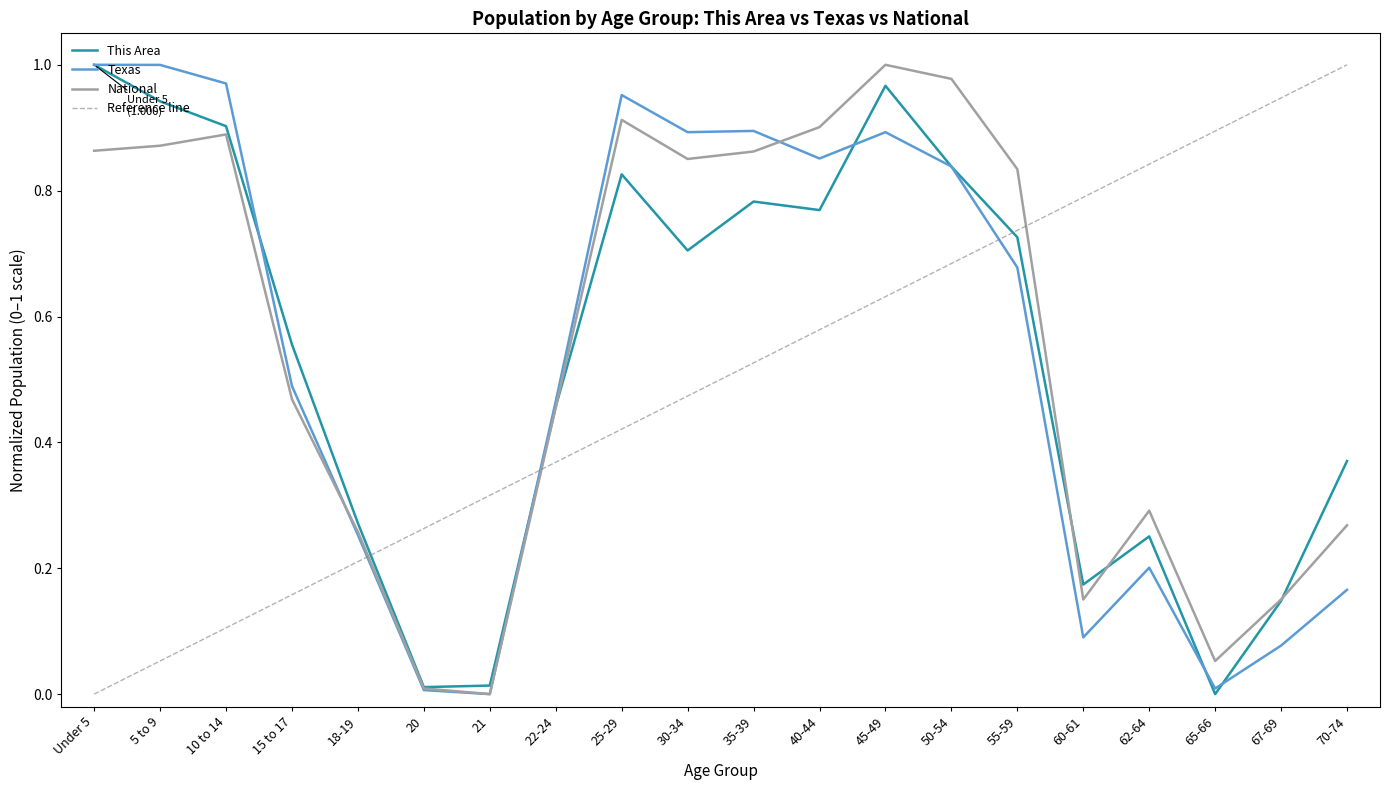

Reading right to left, list all the values displayed in this chart.

This Area: 0.4	0.1	0.0	0.3	0.2	0.7	0.8	1.0	0.8	0.8	0.7	0.8	0.5	0.0	0.0	0.3	0.6	0.9	0.9	1.0
Texas: 0.2	0.1	0.0	0.2	0.1	0.7	0.8	0.9	0.9	0.9	0.9	1.0	0.5	0.0	0.0	0.3	0.5	1.0	1.0	1.0
National: 0.3	0.2	0.1	0.3	0.2	0.8	1.0	1.0	0.9	0.9	0.9	0.9	0.5	0.0	0.0	0.3	0.5	0.9	0.9	0.9